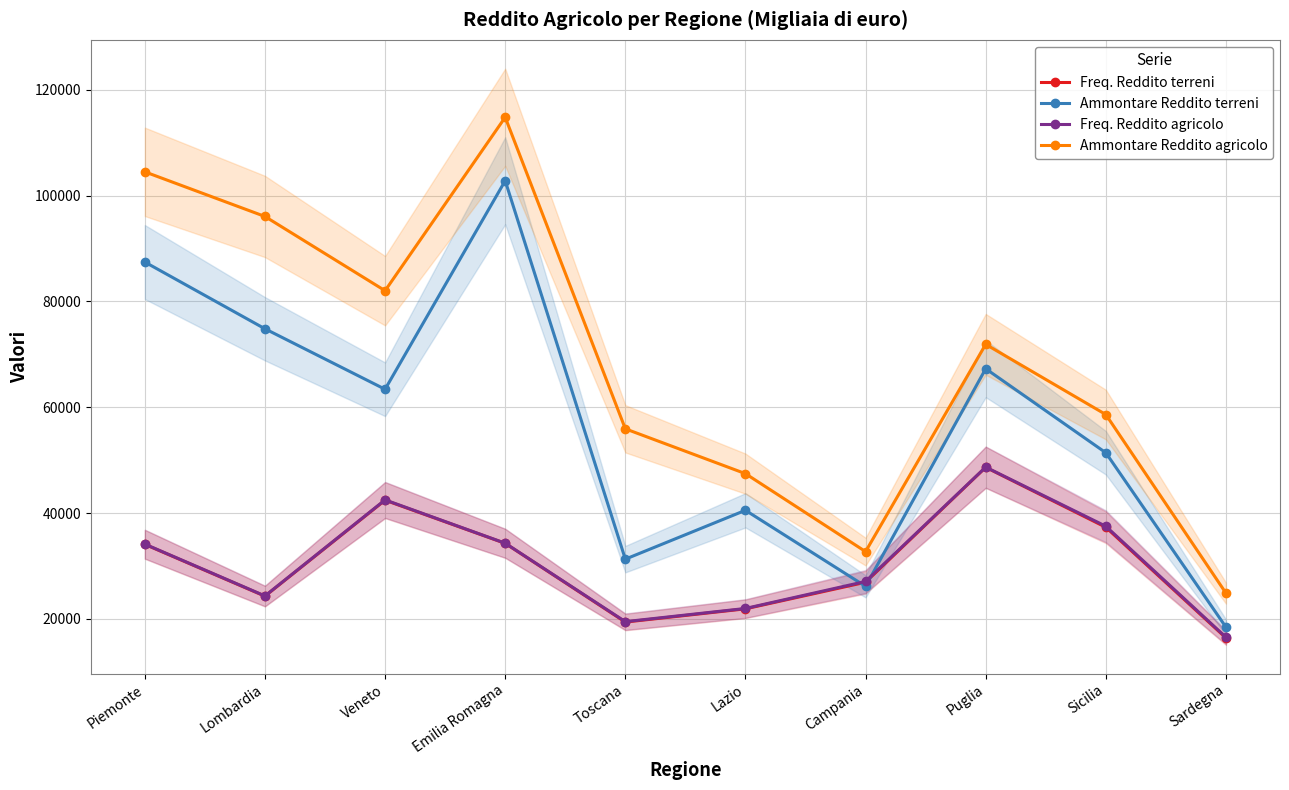

What is the label of the 1st point from the left?

Piemonte